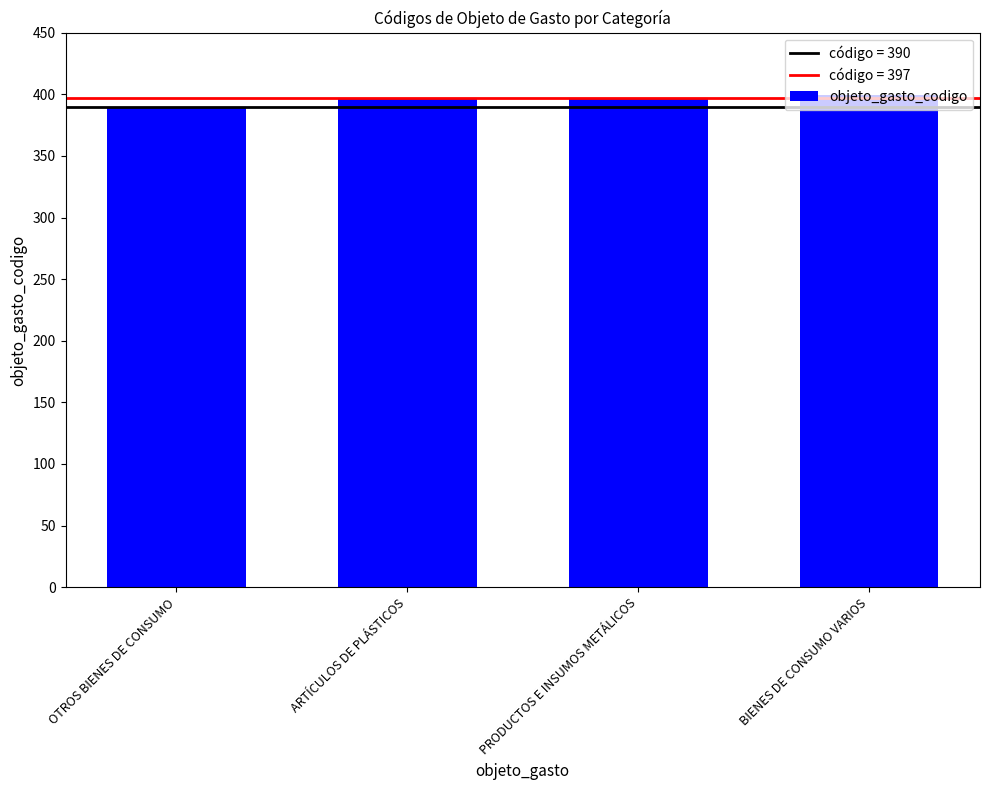

What is the sum of the values at ARTÍCULOS DE PLÁSTICOS and PRODUCTOS E INSUMOS METÁLICOS?

793